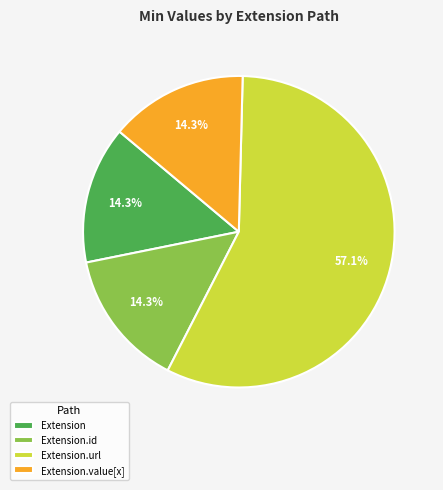

What is the total percentage of Extension.id and Extension?

28.6%